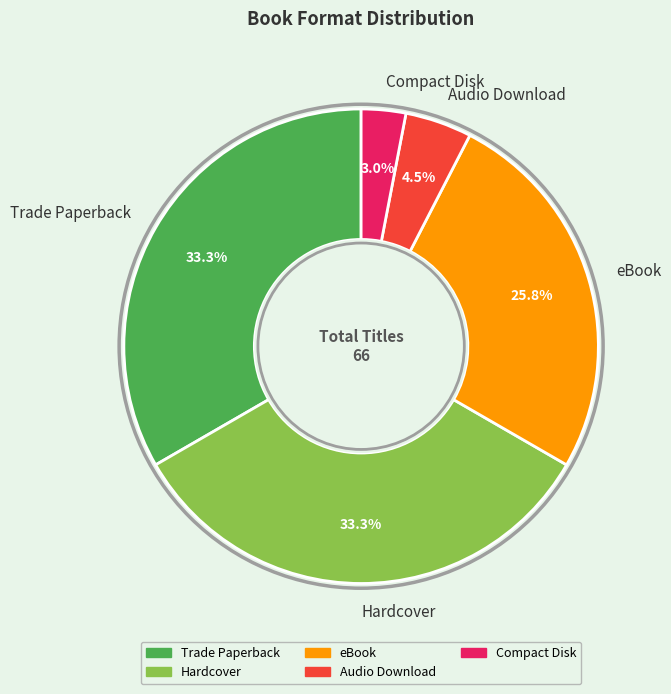

Which has a higher value, Hardcover or Audio Download?

Hardcover